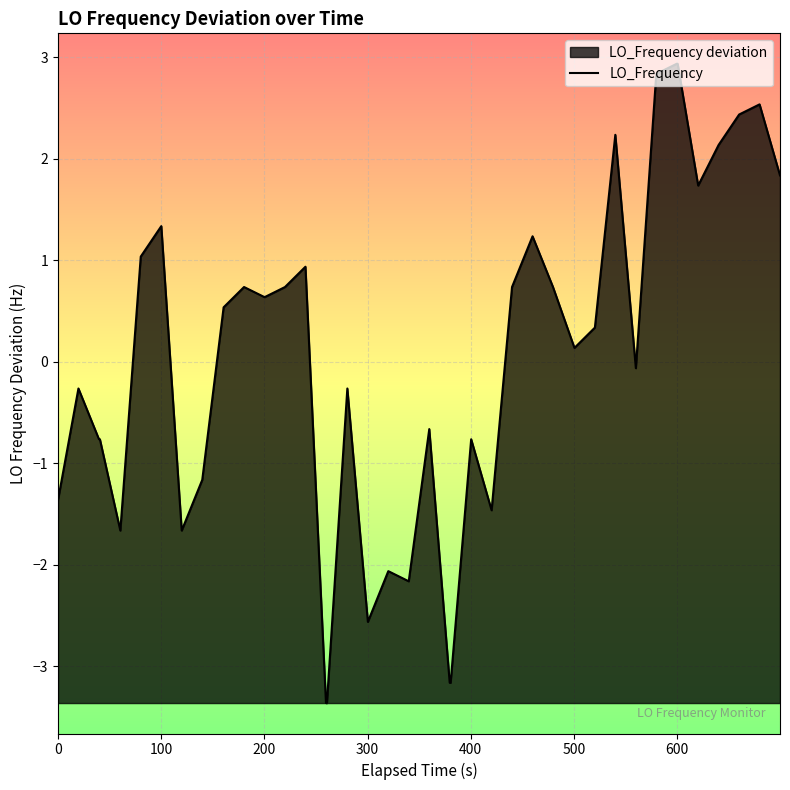

What is the smallest value displayed?

-3.4